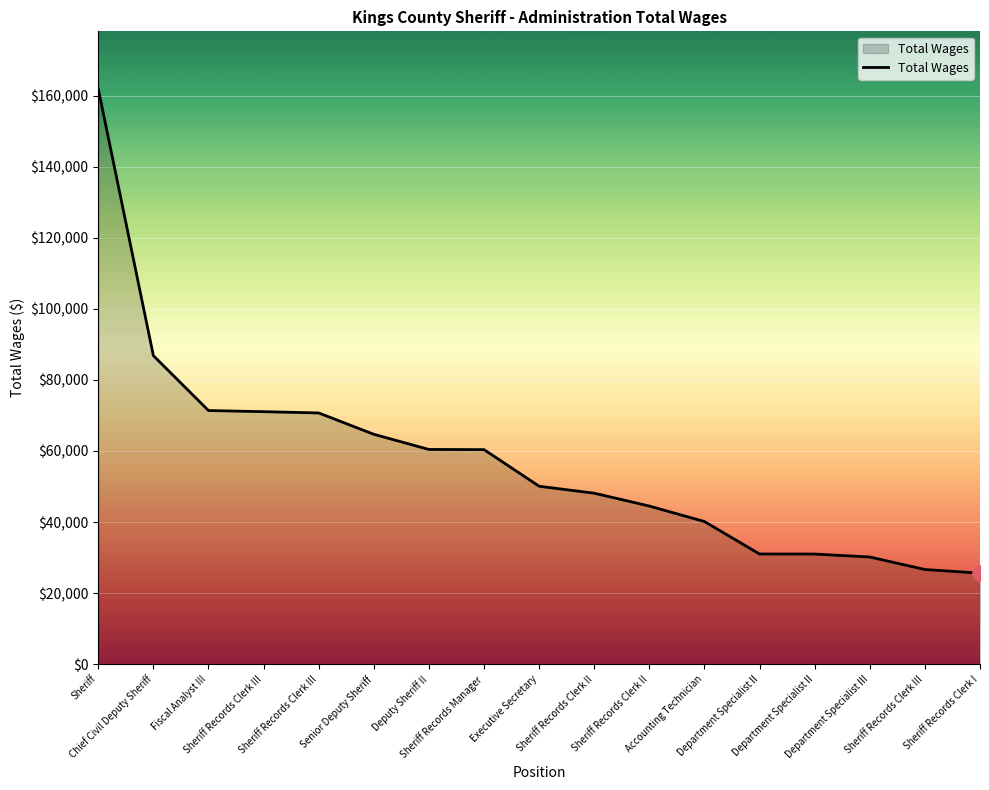

Approximately how many times larger is the value at Sheriff Records Clerk II compared to Sheriff Records Manager?

0.8